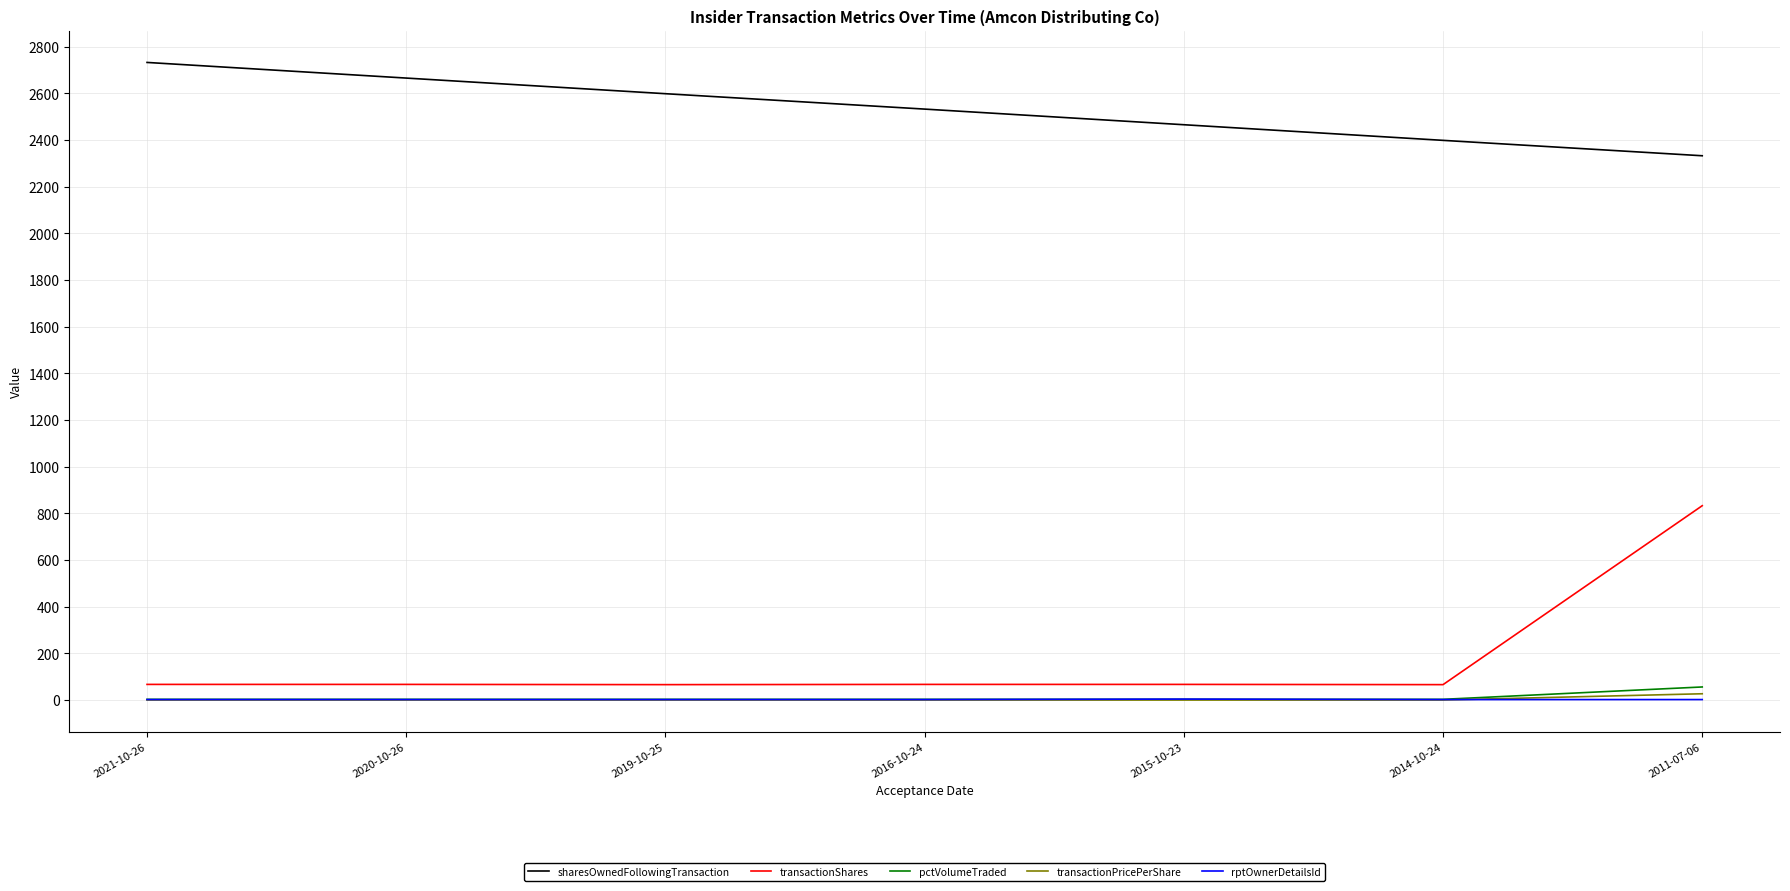

Which series has the largest total across all categories?

sharesOwnedFollowingTransaction